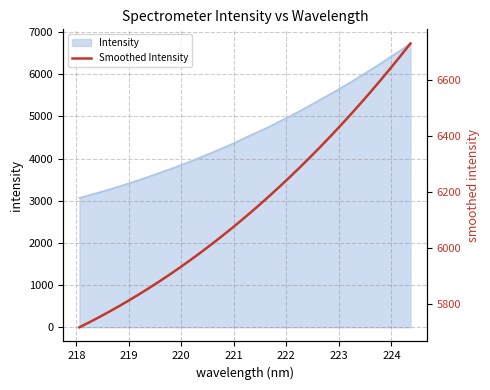

Reading left to right, transcribe all the data shown in this chart.

5719.0	5736.9	5755.6	5775.0	5795.2	5816.0	5837.6	5859.9	5883.0	5906.8	5931.4	5956.7	5982.8	6009.7	6037.5	6066.0	6095.3	6125.5	6156.4	6188.3	6220.9	6254.5	6288.9	6324.2	6360.4	6397.5	6435.5	6474.4	6514.3	6555.1	6596.9	6639.7	6683.4	6728.2